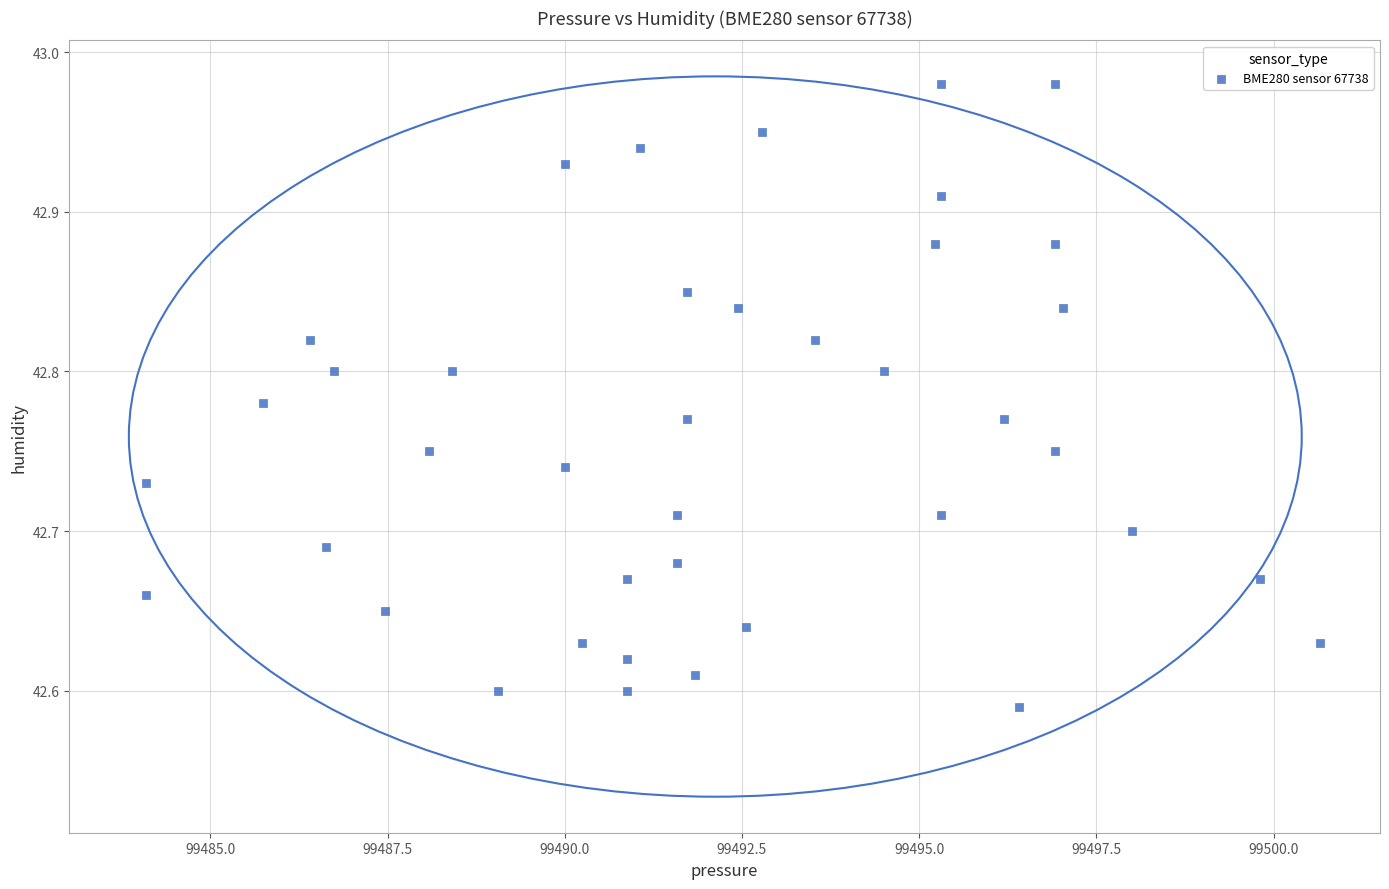

What is the range of Y values (max minus min)?

0.4